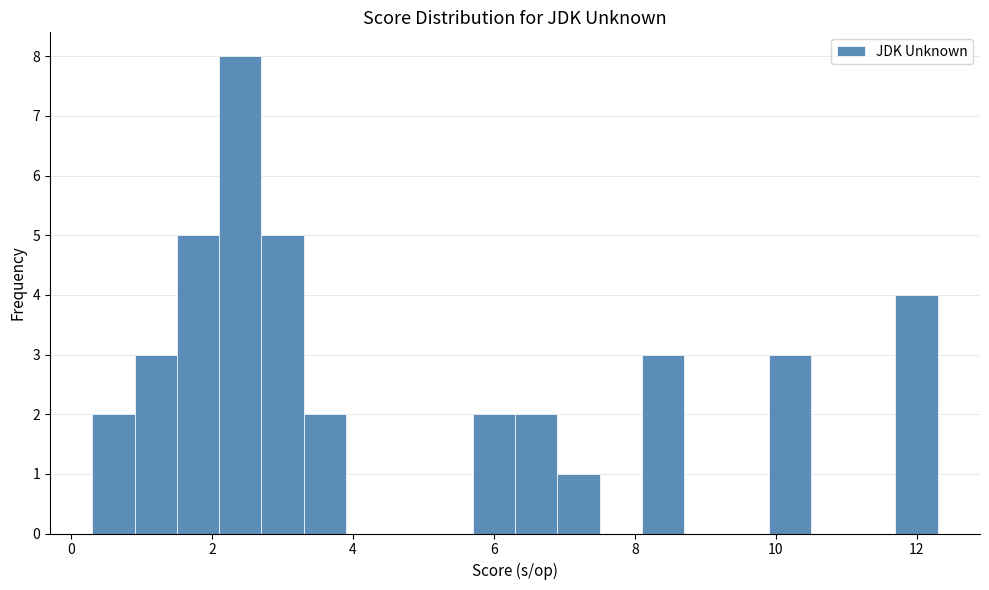

Read against the x-axis, roughly where is the centre of the tallest bar?

2.4